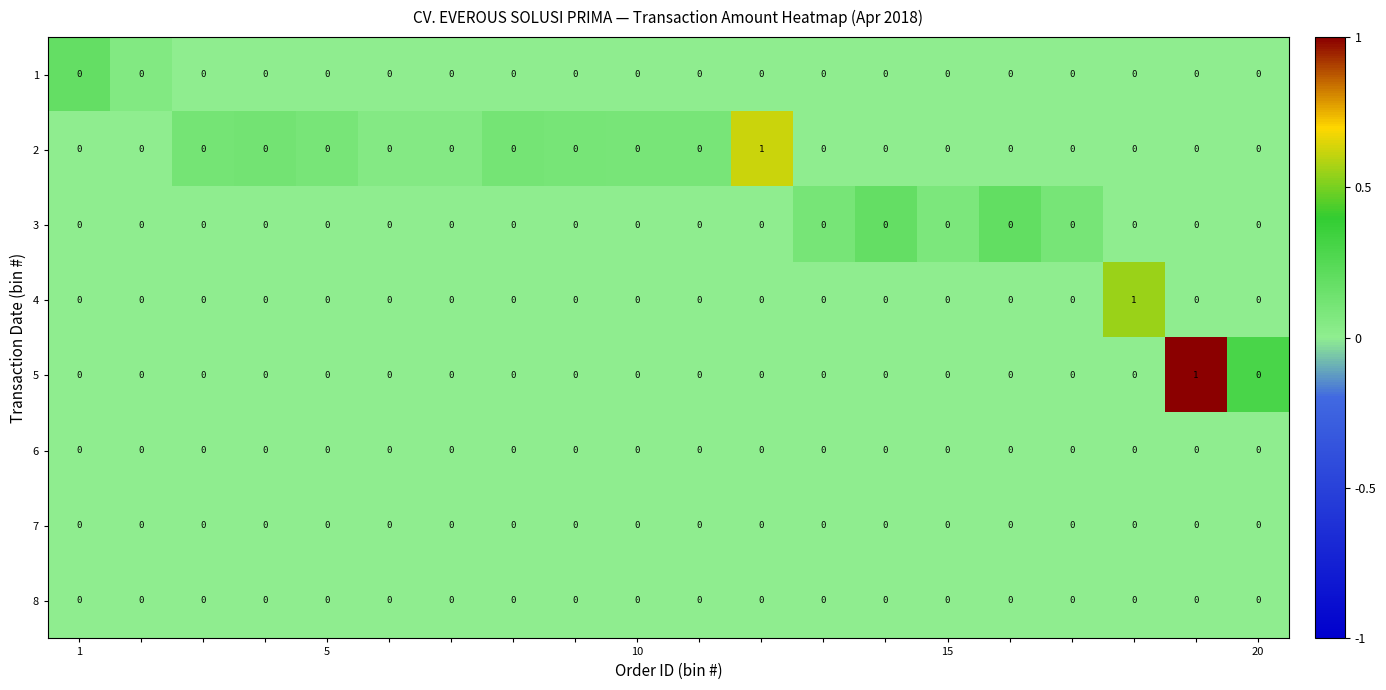

How many 5 values are between 0 and 1?

20